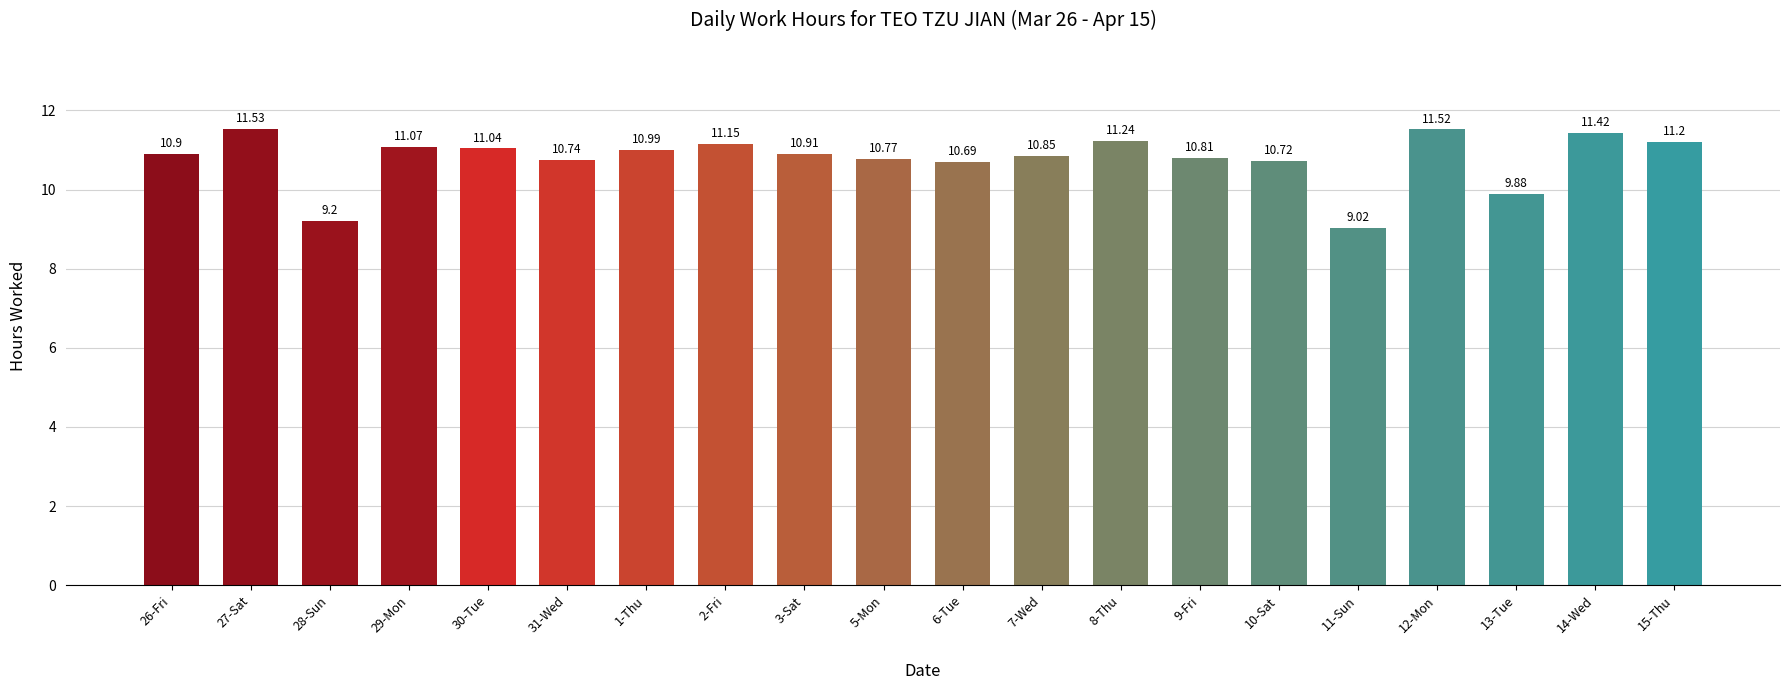

How many bars are there in total?

20